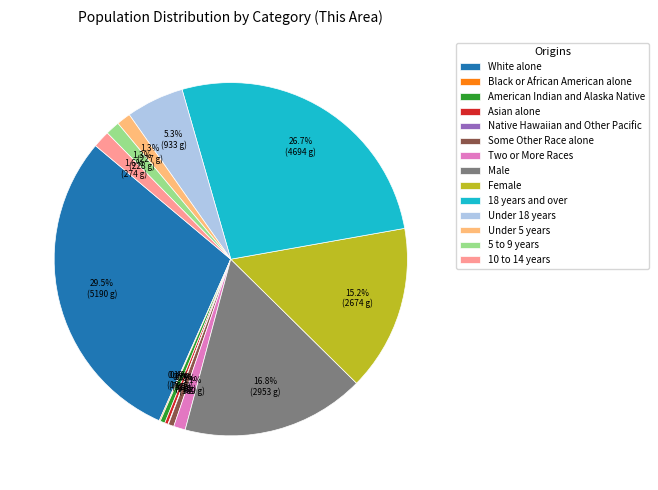

Does any single category account for the majority?

No